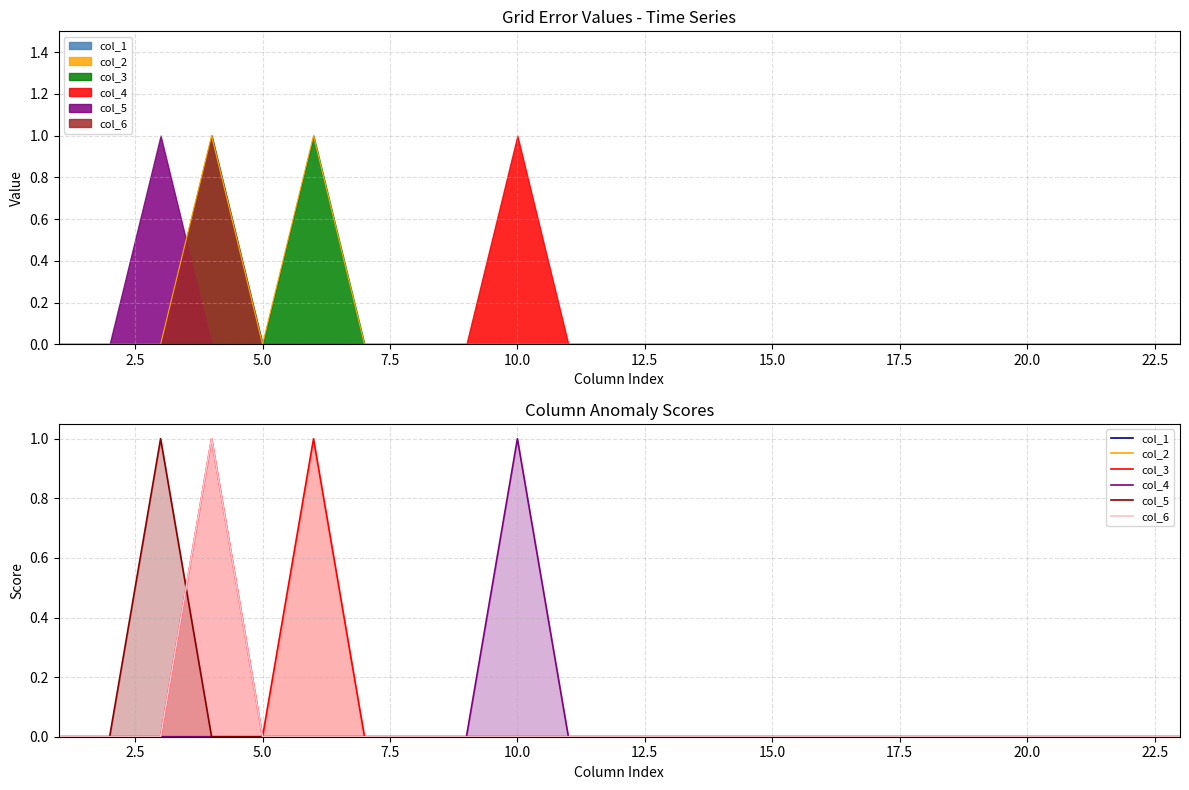

What are all the series names shown in the legend?

col_1, col_2, col_3, col_4, col_5, col_6